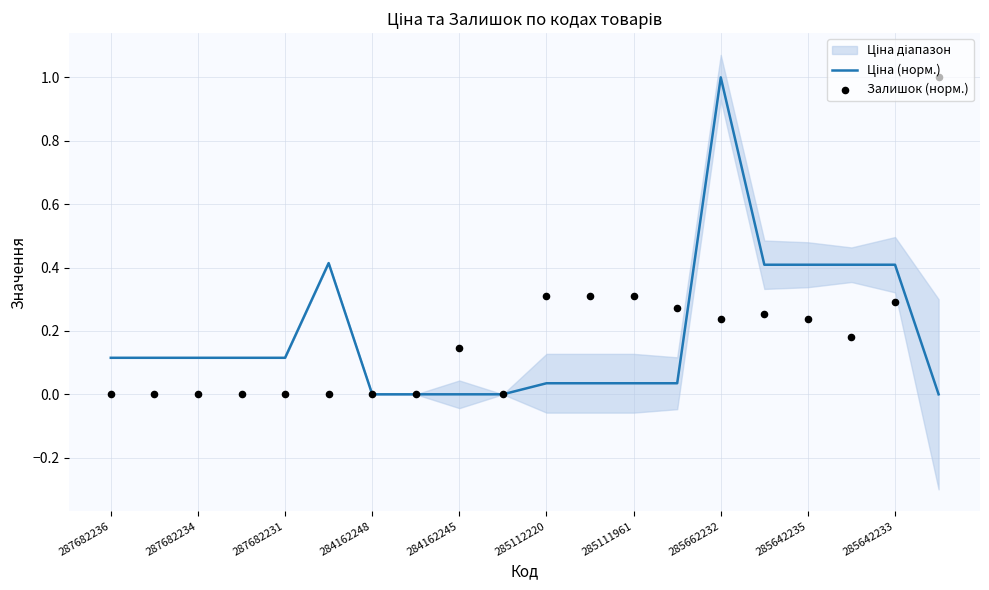

Is the value of Залишок (норм.) at 17 greater than the value of Ціна (норм.) at 15?

No